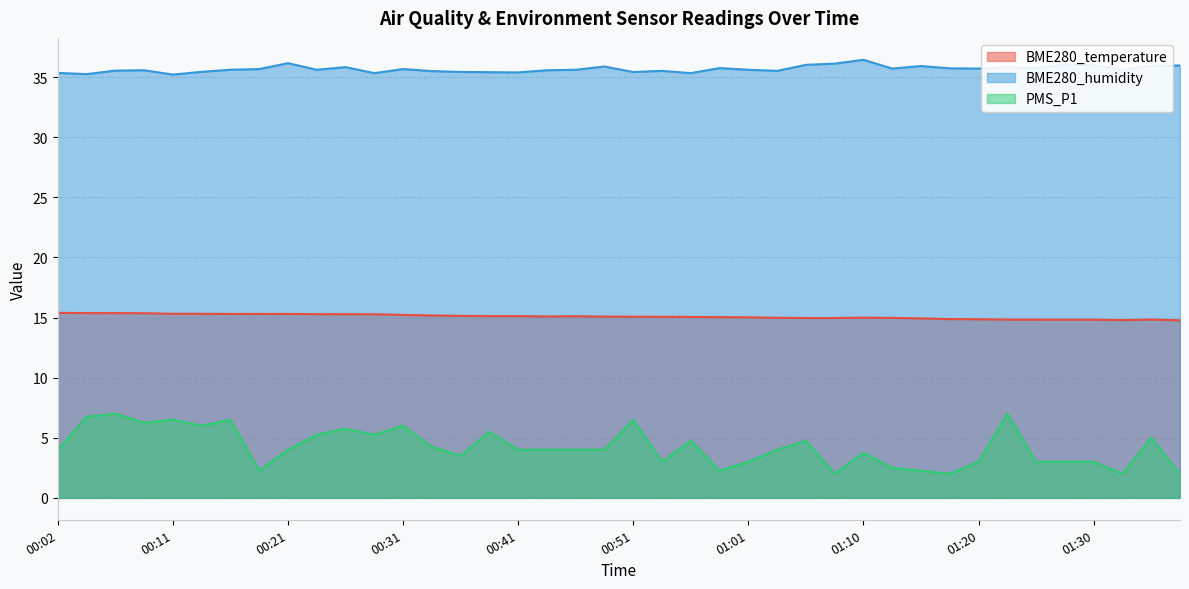

At how many categories does at least one series exceed 5?

40